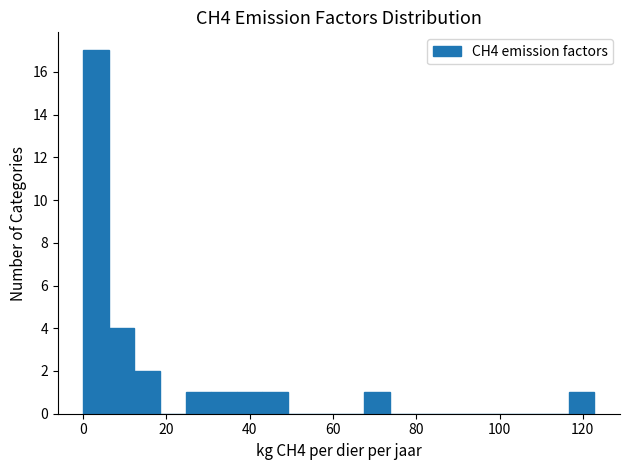

Read against the x-axis, roughly where is the centre of the tallest bar?

4